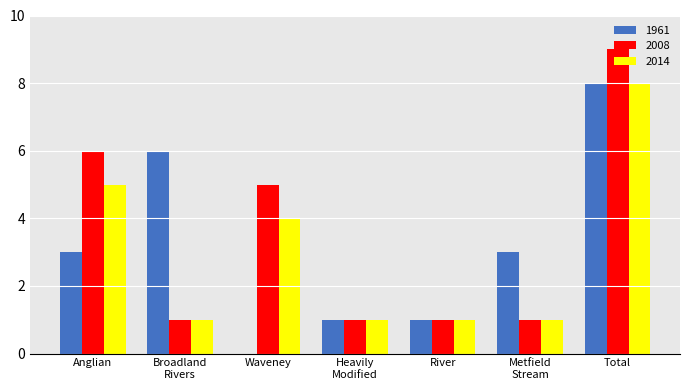

What is the greatest value displayed?

9